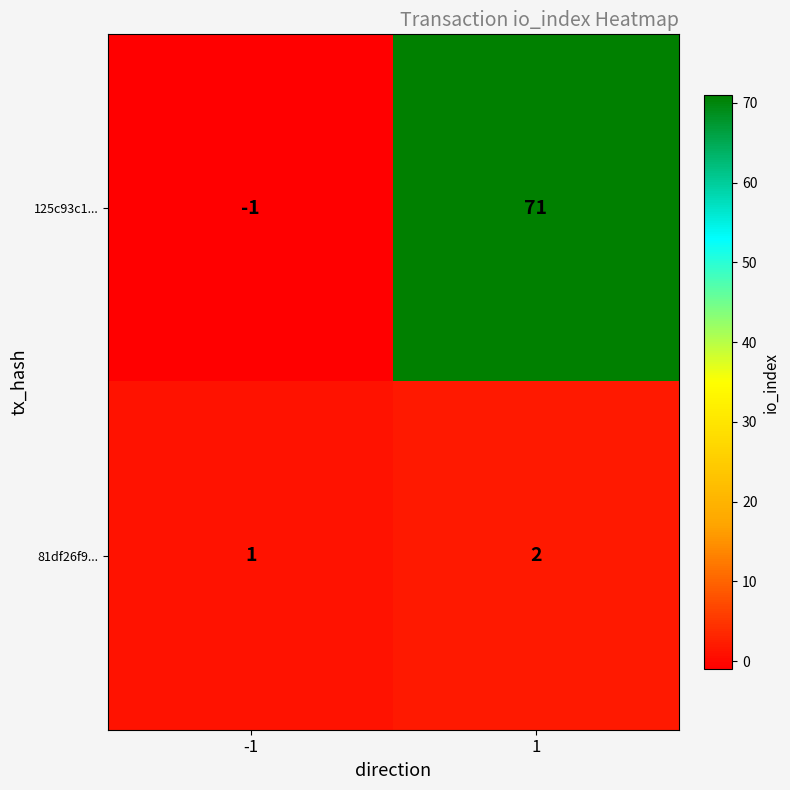

How many distinct data groups are displayed?

2